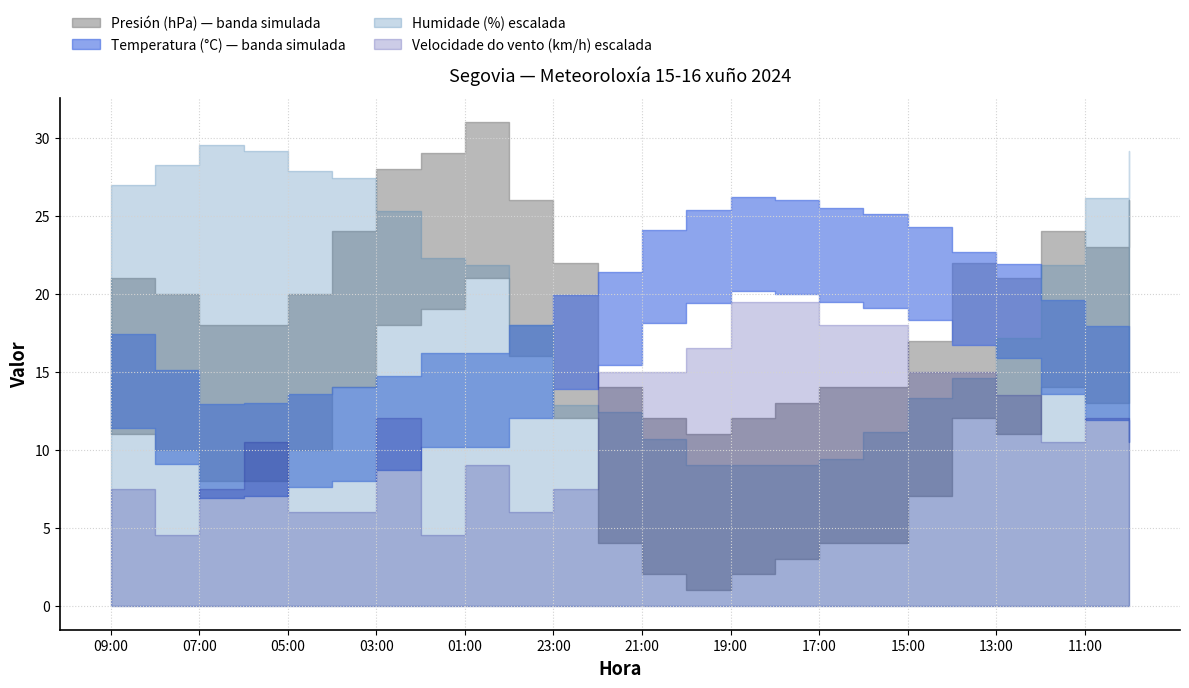

How many categories are shown in the chart?

24